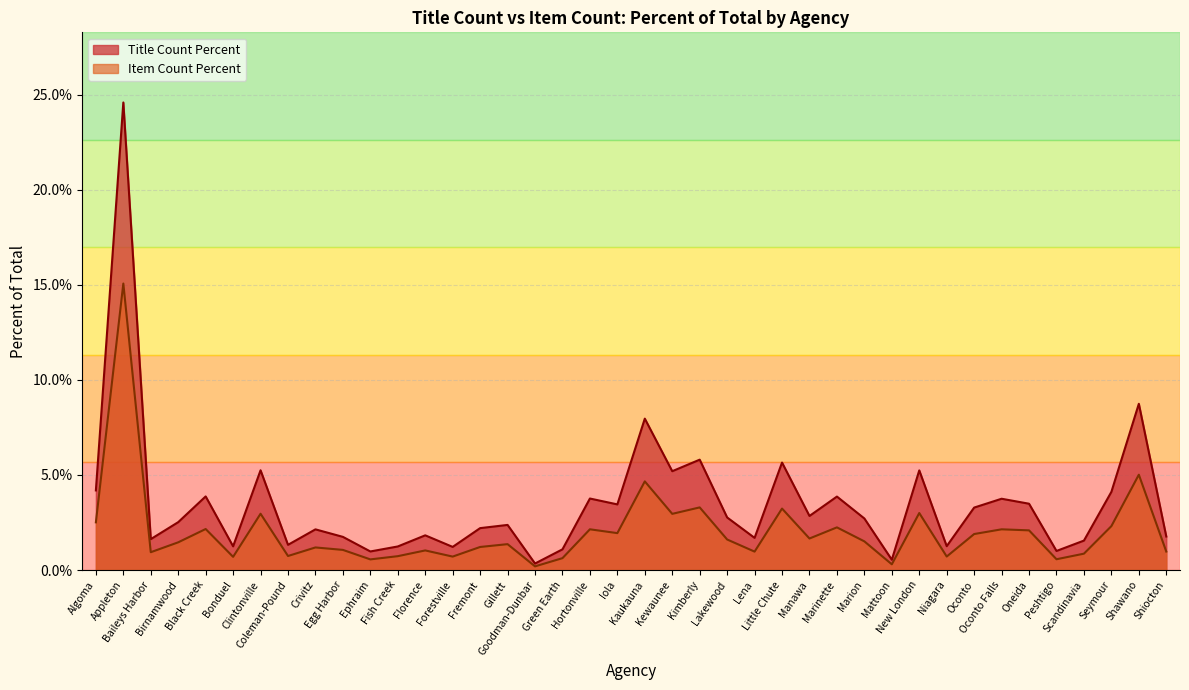

How many interior local valleys does the Title Count Percent series have?

13